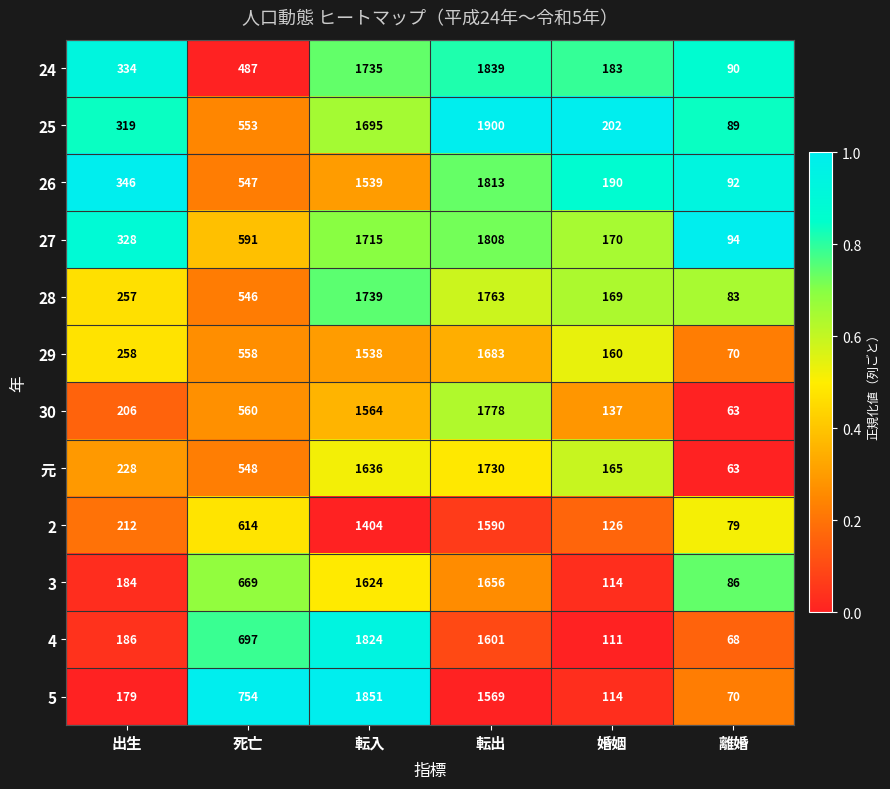

Which series has the widest spread of values?

25